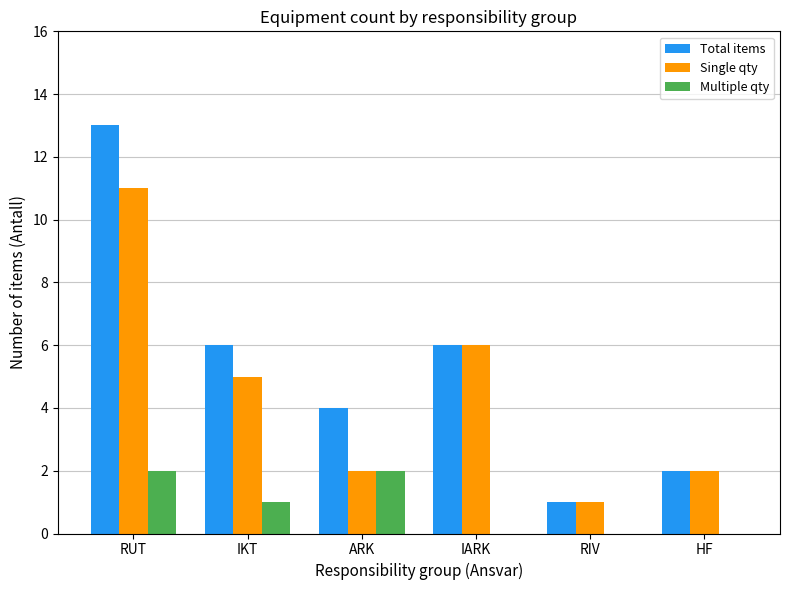

What is the average value of the Total items series?

5